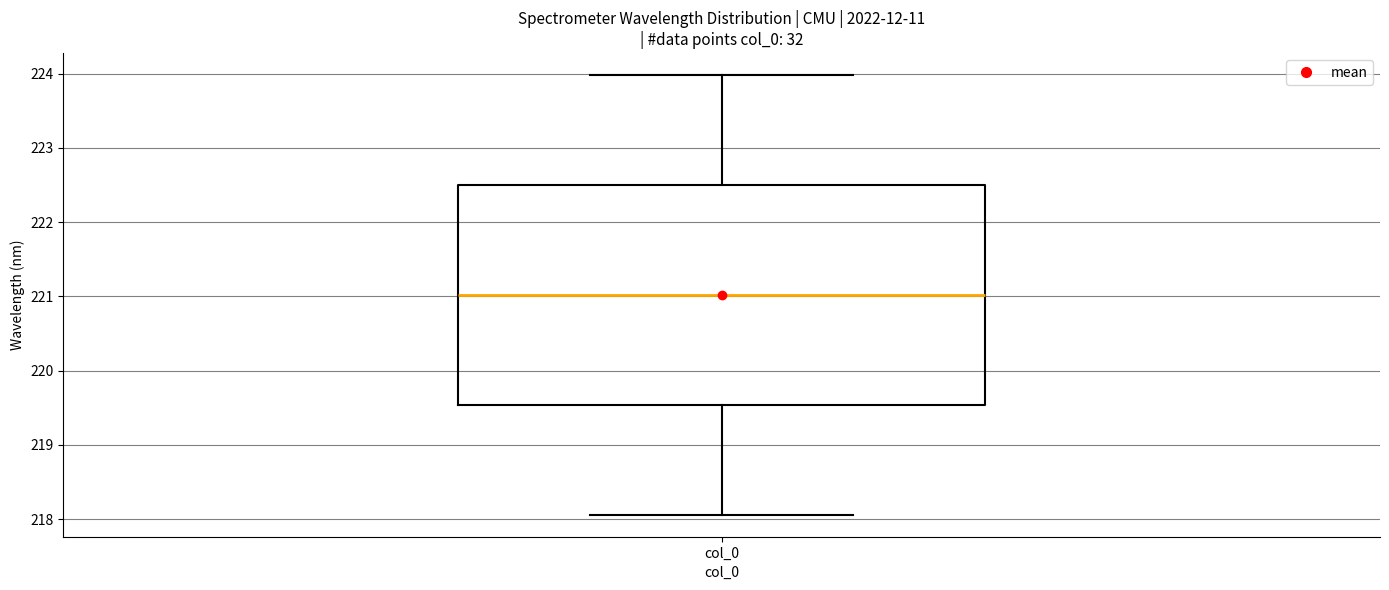

Transcribe this box plot: give where the median line is, the range the box spans, and where the two whiskers end, as read against the y-axis. The values are not printed on the chart, so give them approximately, as read against the axis.

median 221.0, box 219.5 to 222.5, whiskers 218.1 to 224.0